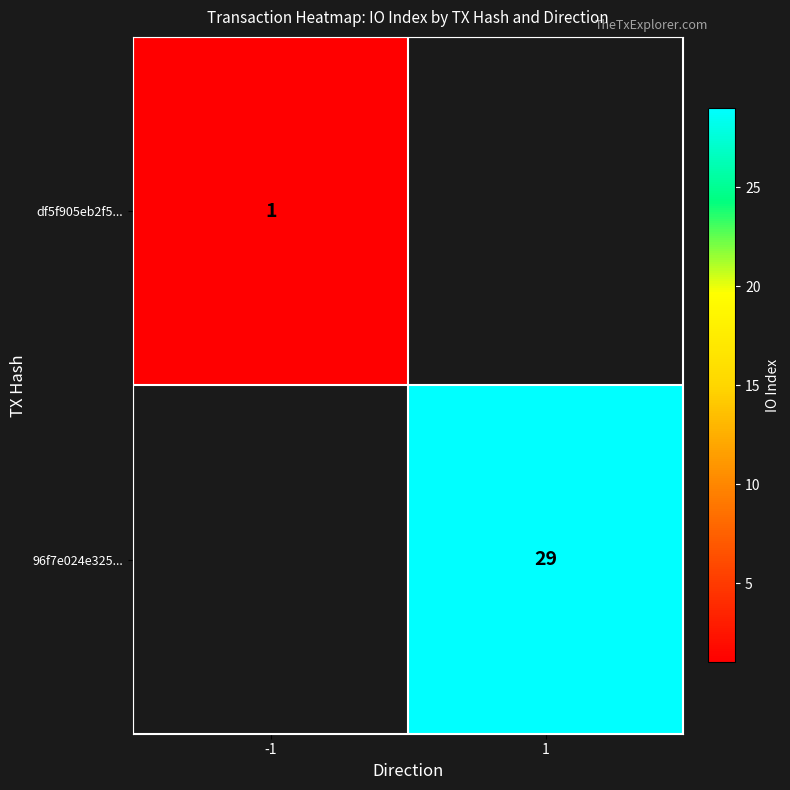

True or false: df5f905eb2f5... has a value of 0.6 at -1.

False